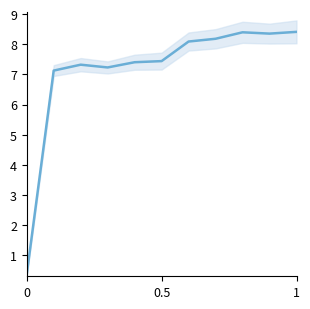

True or false: the data shows 10.4 at 1.

False